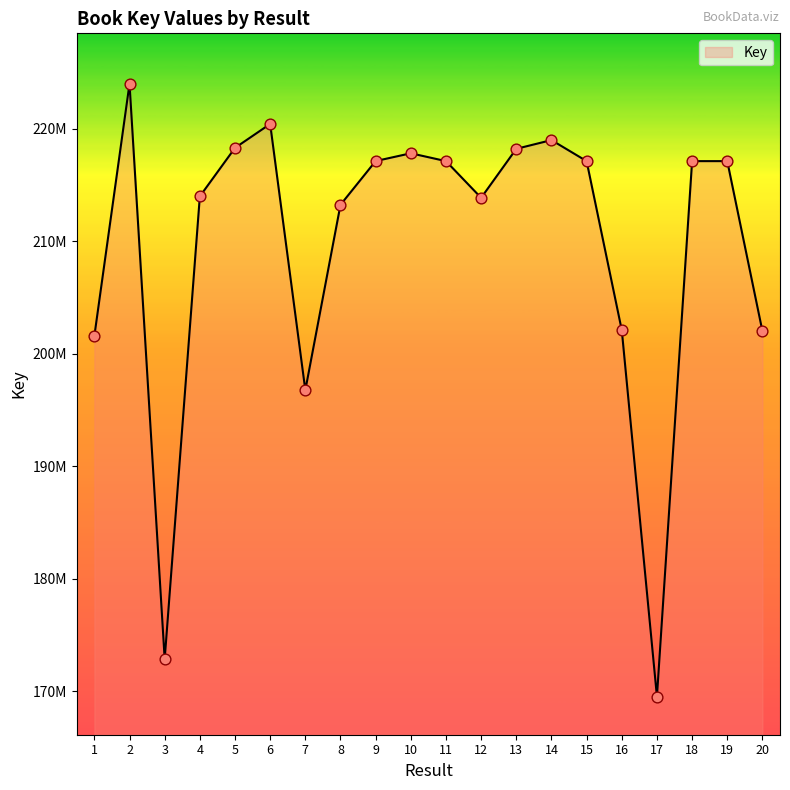

What is the ratio of the value at 12 to the value at 18?

1.0